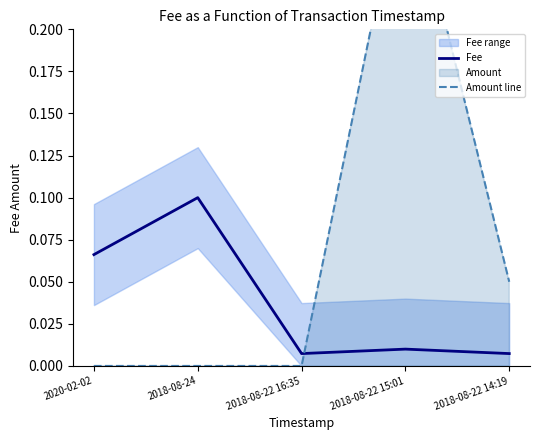

What is the average value of the Amount line series?

0.1